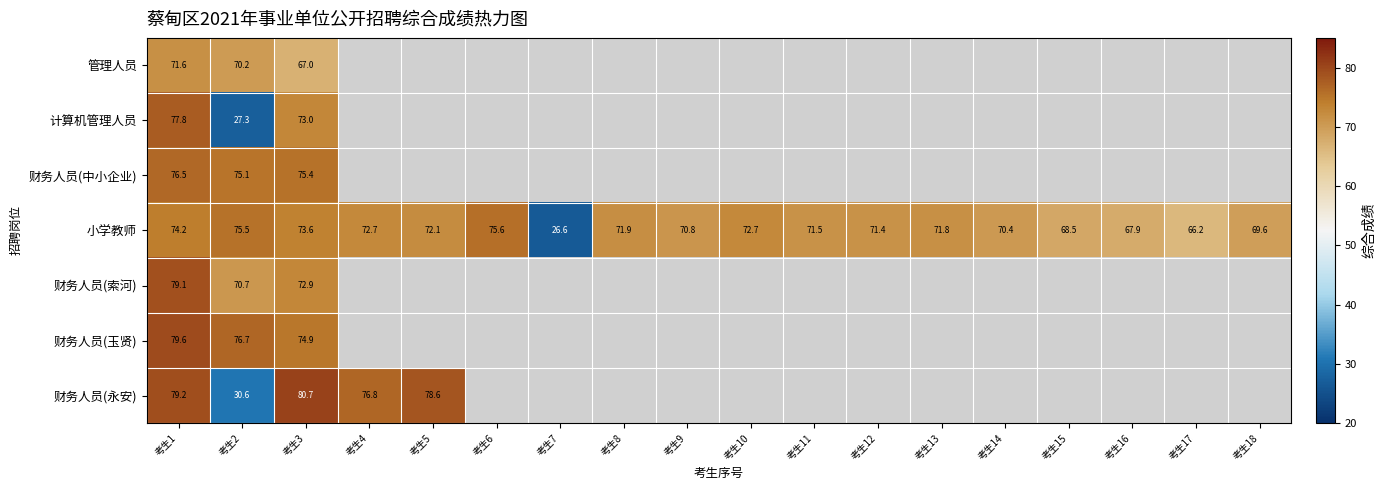

What is the difference between the maximum and minimum values in the 小学教师 series?

49.0